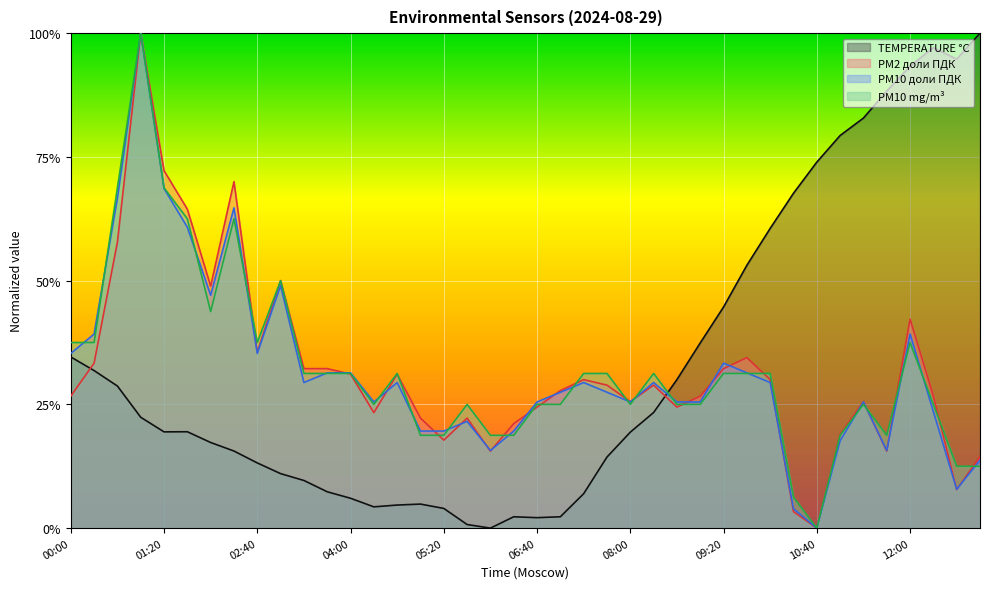

How many categories are shown in the chart?

40